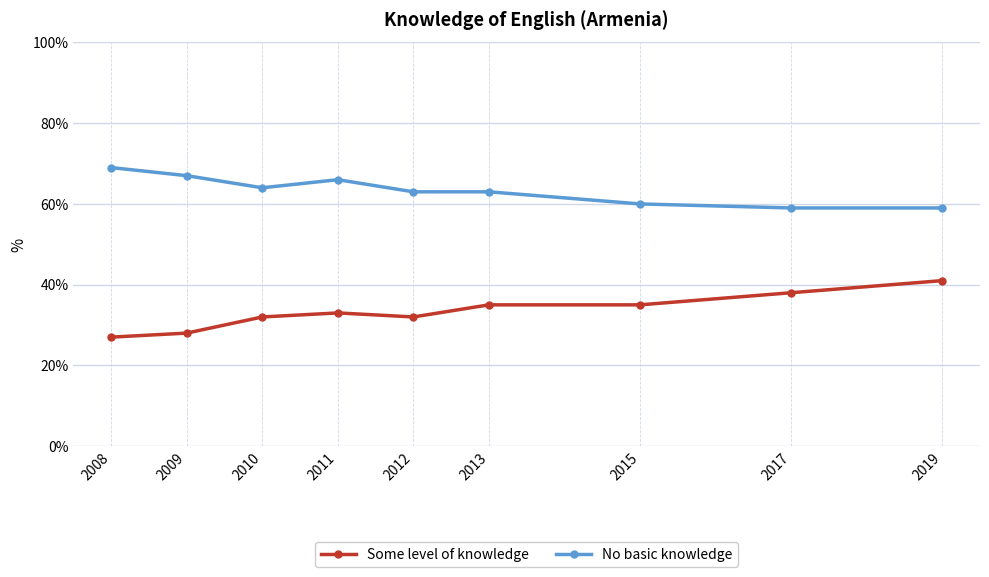

True or false: Some level of knowledge has more than 2 points higher than both neighbors.

False